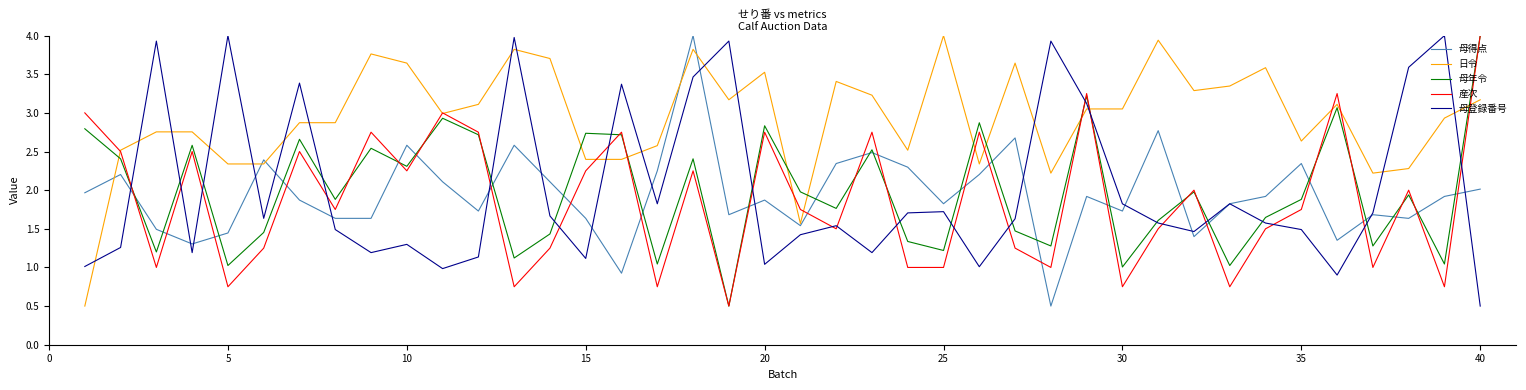

What is the maximum value for 母得点?

4.0